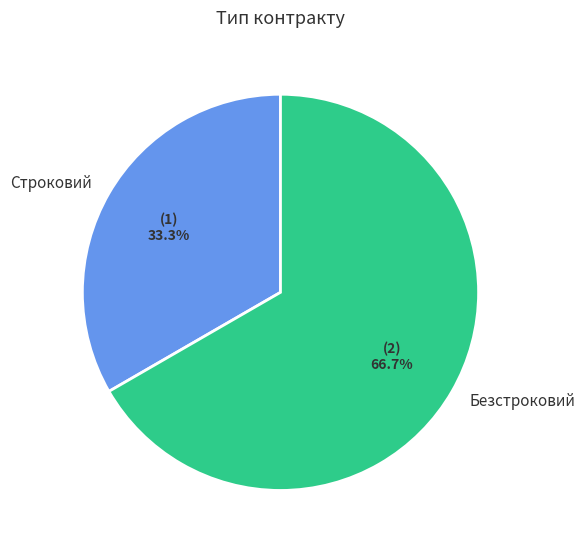

Does Строковий account for over 50% of the chart?

No